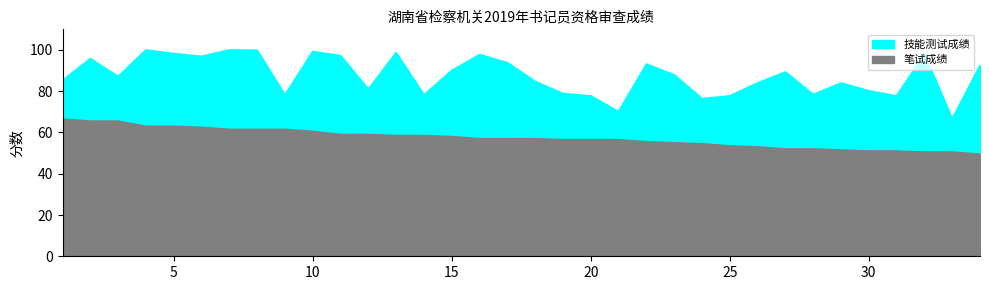

What is the minimum value shown in the chart?

49.5